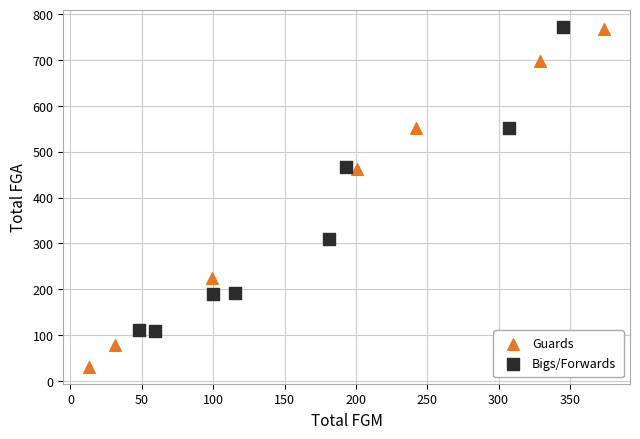

Which series has the widest spread of Y values?

Guards